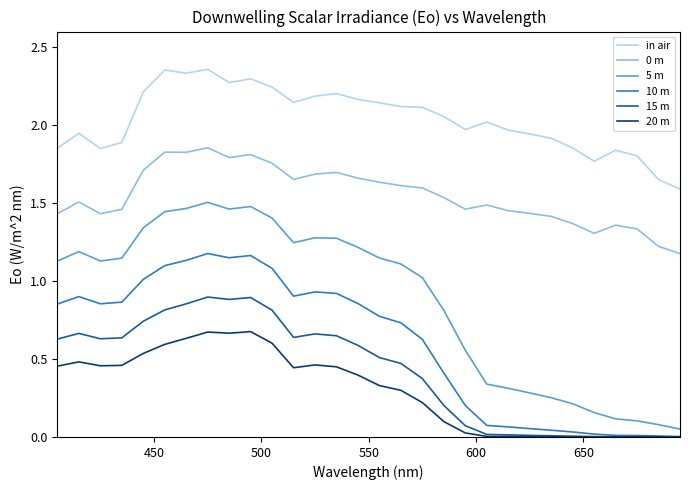

True or false: in air and 0 m intersect in this chart.

False